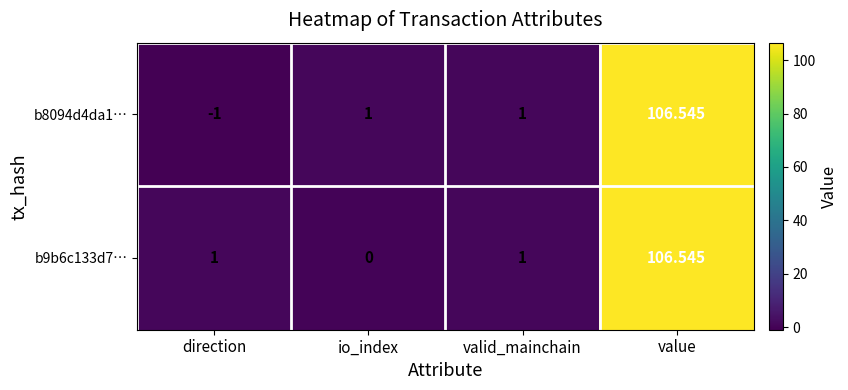

At which category is the sum across all series the highest?

value